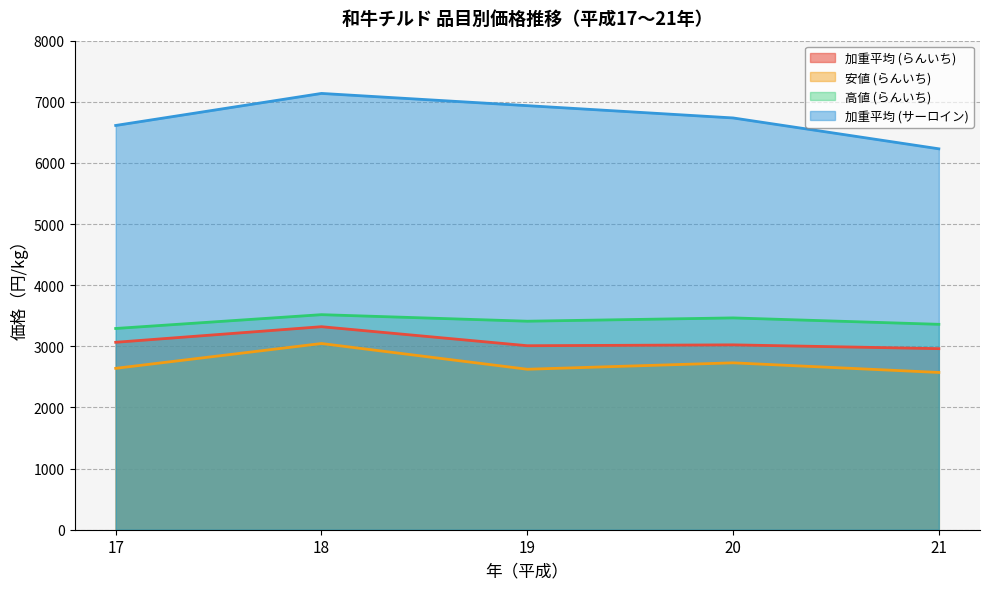

True or false: 加重平均 (らんいち) has a value of 3024.0 at 20.

True